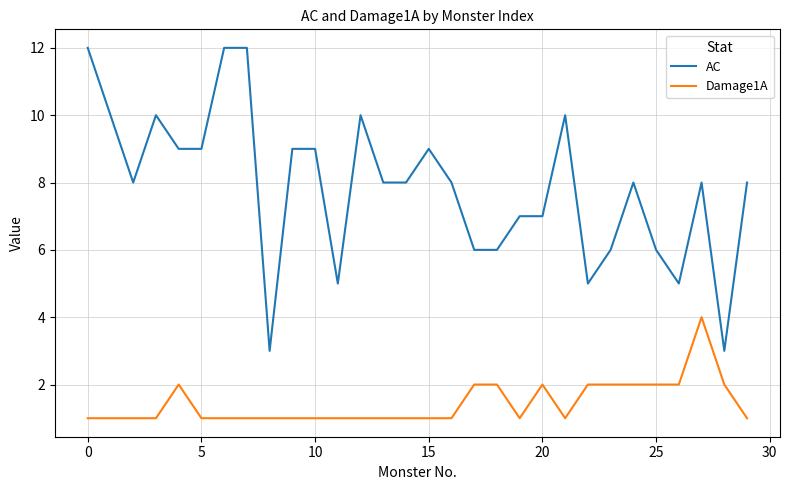

Which series has the largest total across all categories?

AC